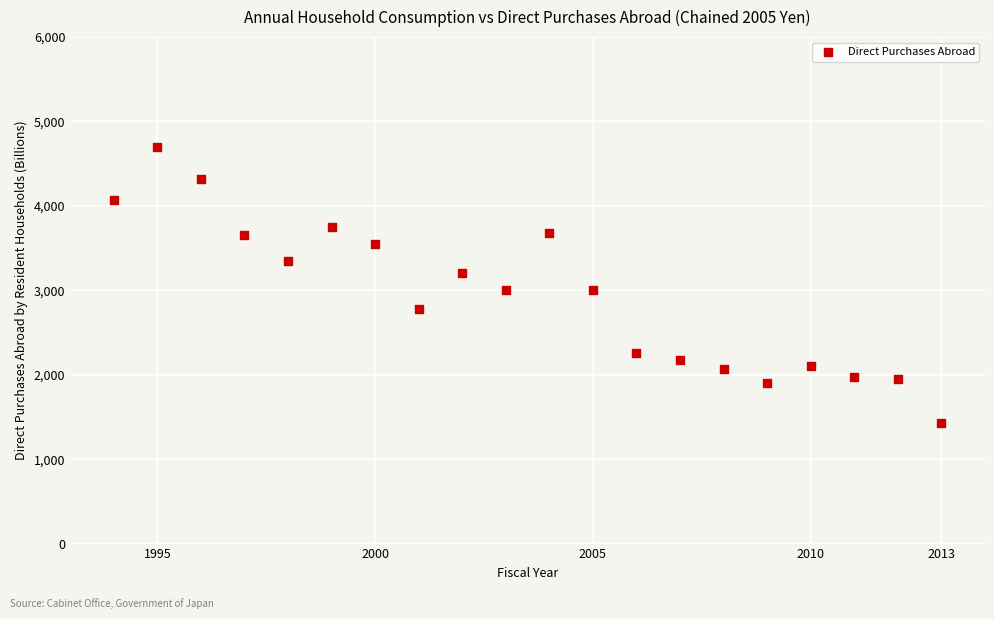

What is the range of X values (max minus min)?

19.0